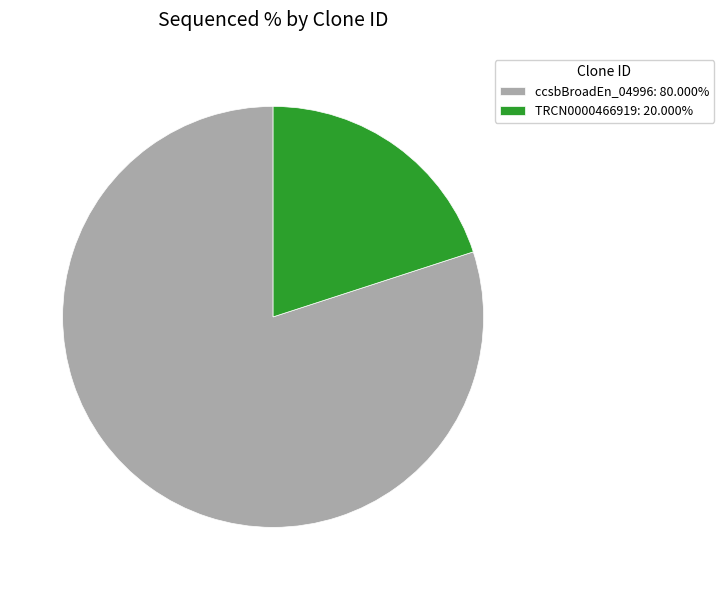

Is there any slice that represents more than half of the pie?

Yes